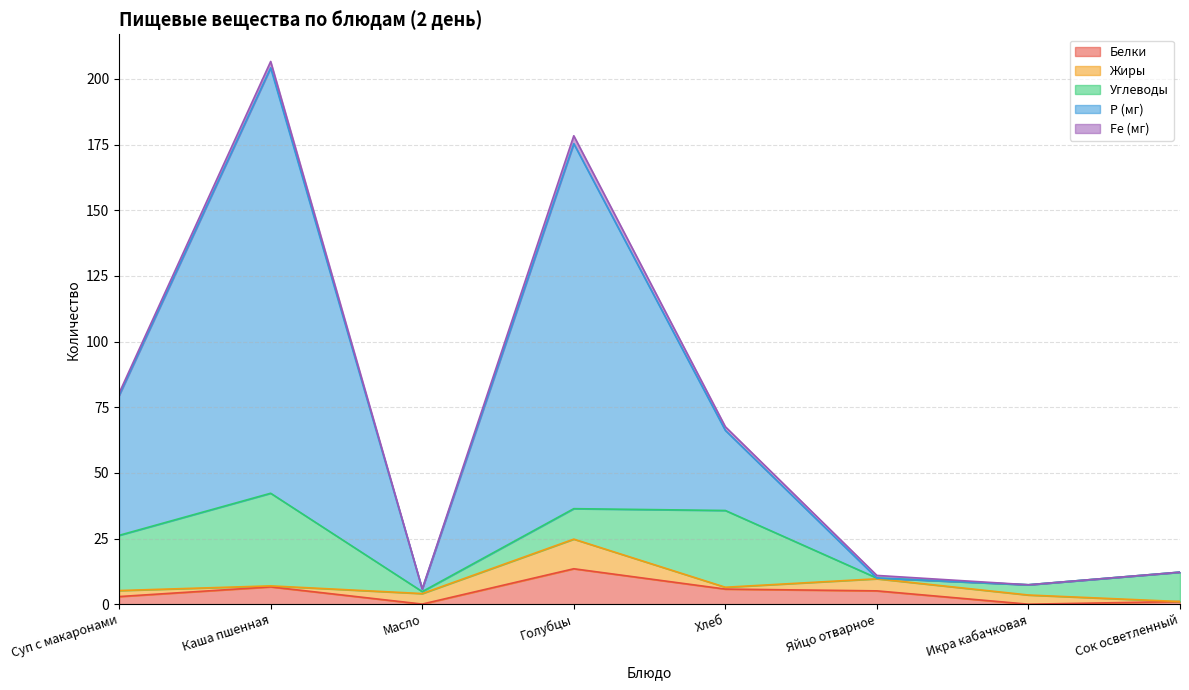

Does the chart display data point markers on the line(s)?

No